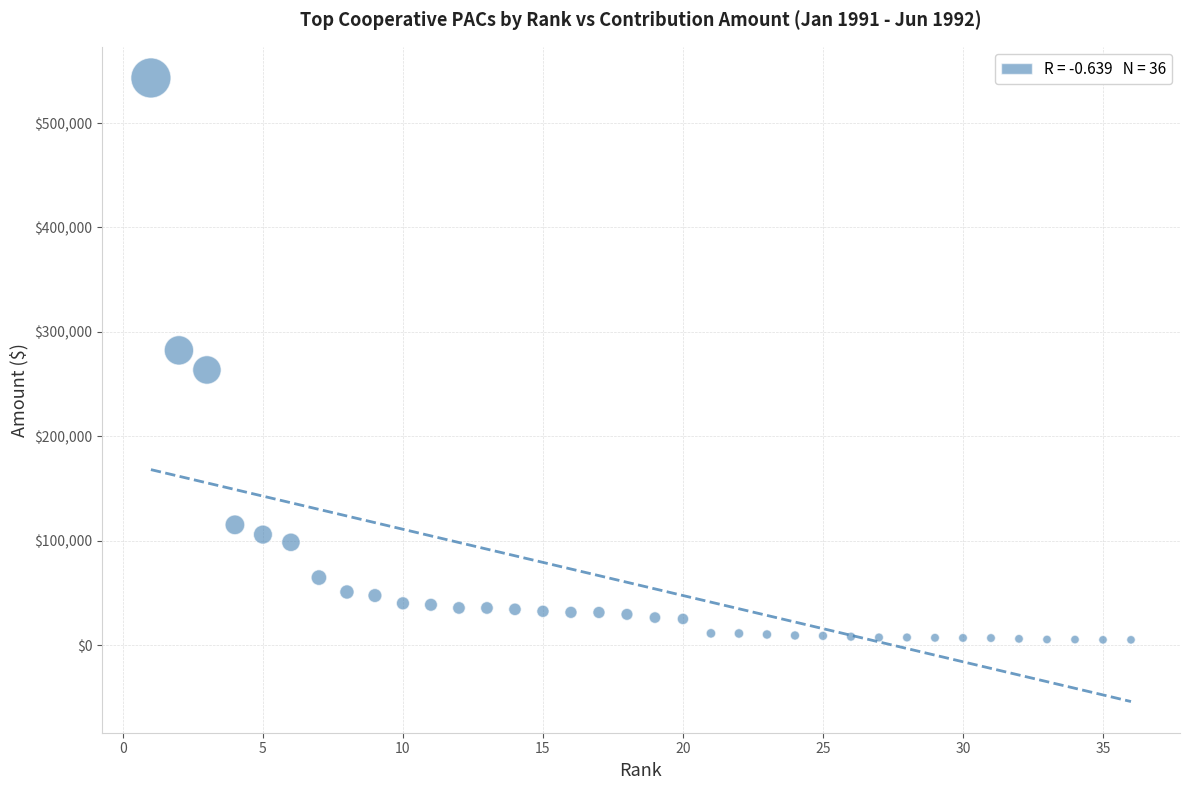

What is the range of X values (max minus min)?

35